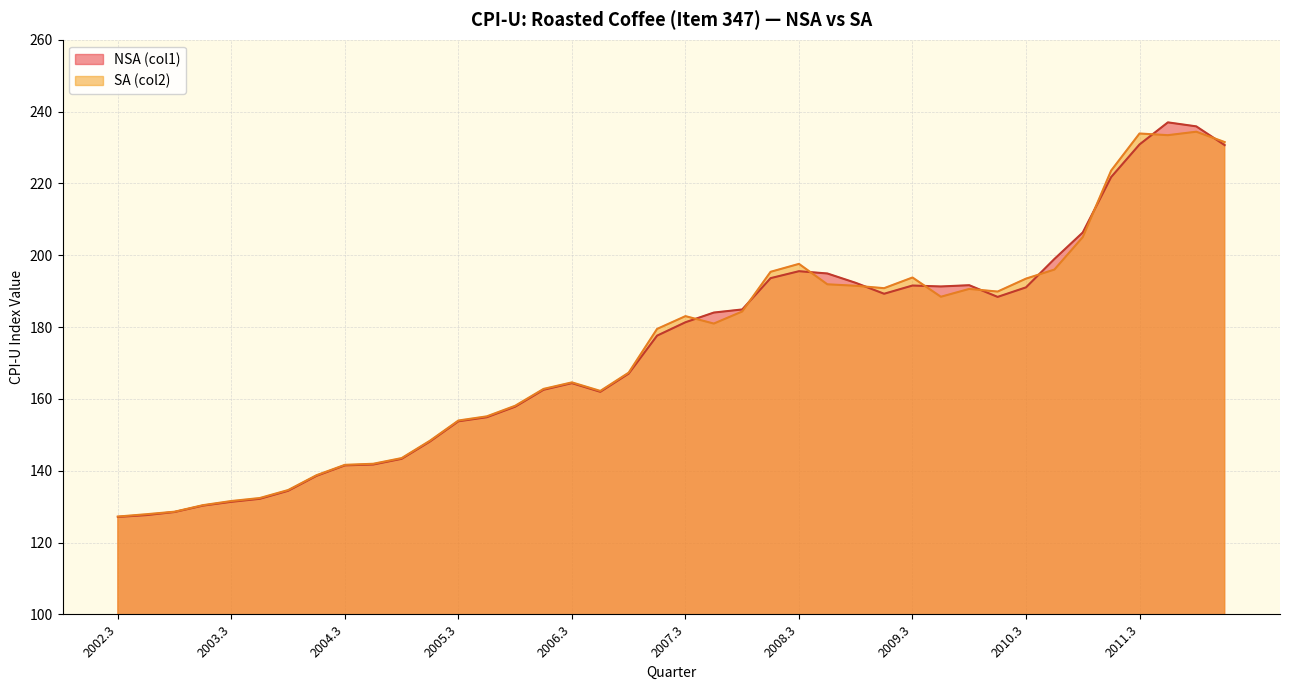

Where is the first local maximum for SA (col2)?

2006.3